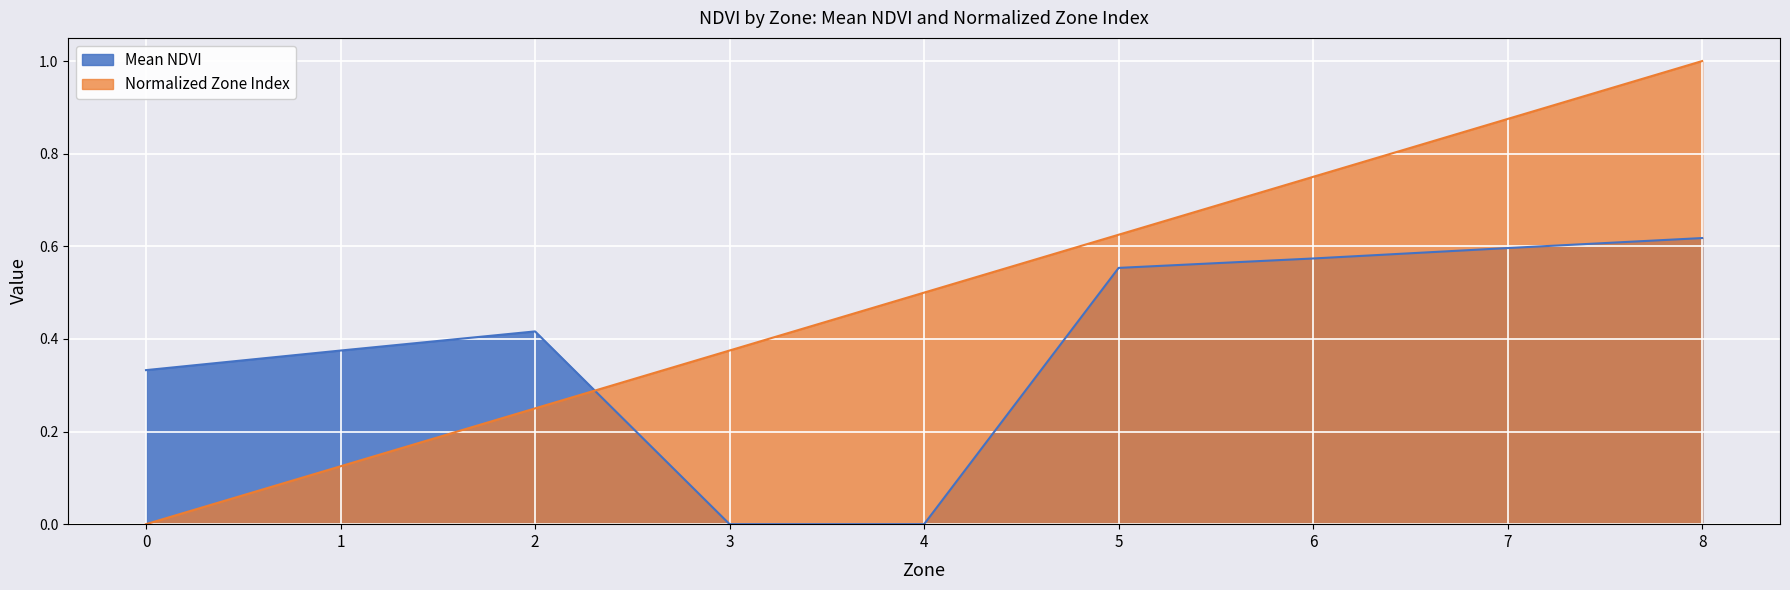

Reading right to left, what are all the values shown in this chart?

8=1.0	7=0.9	6=0.8	5=0.6	4=0.5	3=0.4	2=0.2	1=0.1	0=0.0